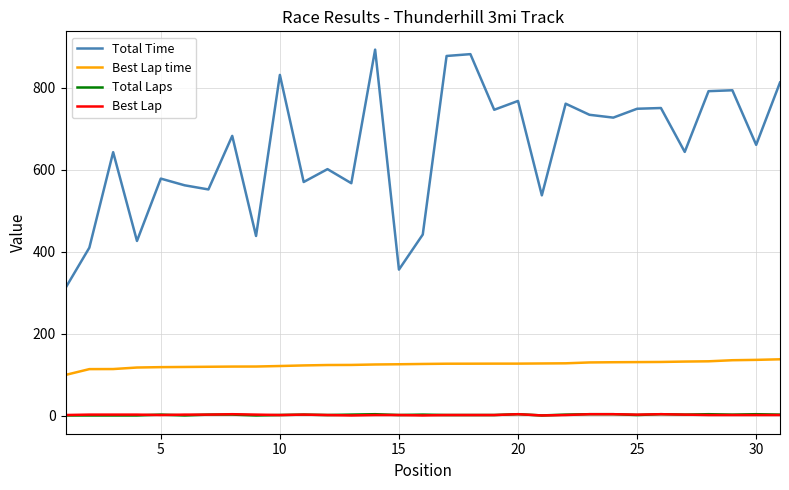

What is the average value of the Best Lap series?

2.5